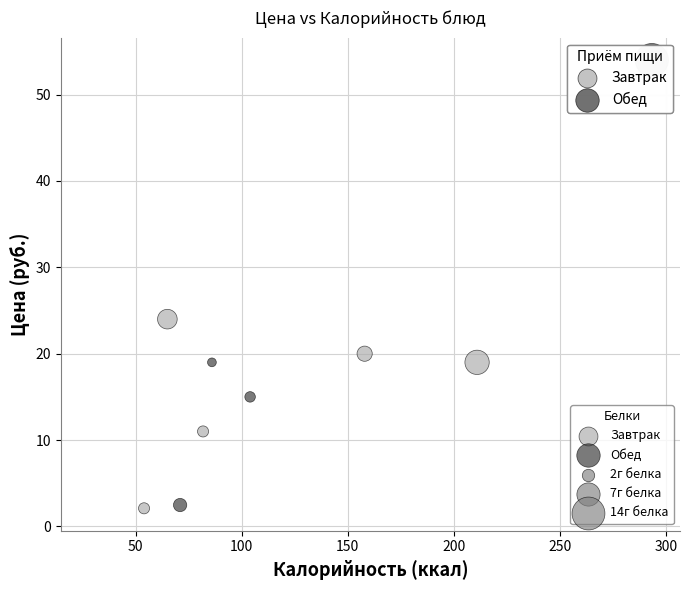

Which series contains the highest Y value?

Обед